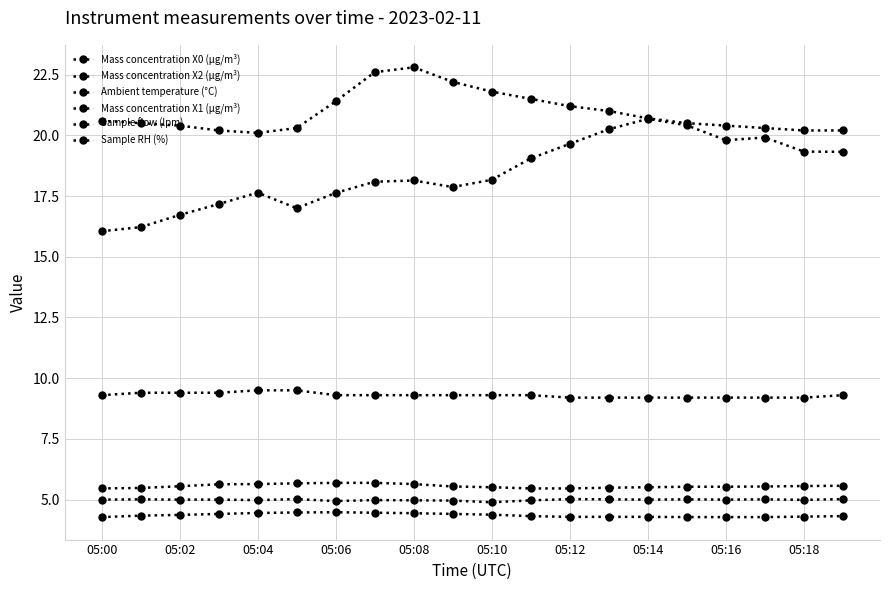

How many distinct data groups are displayed?

6